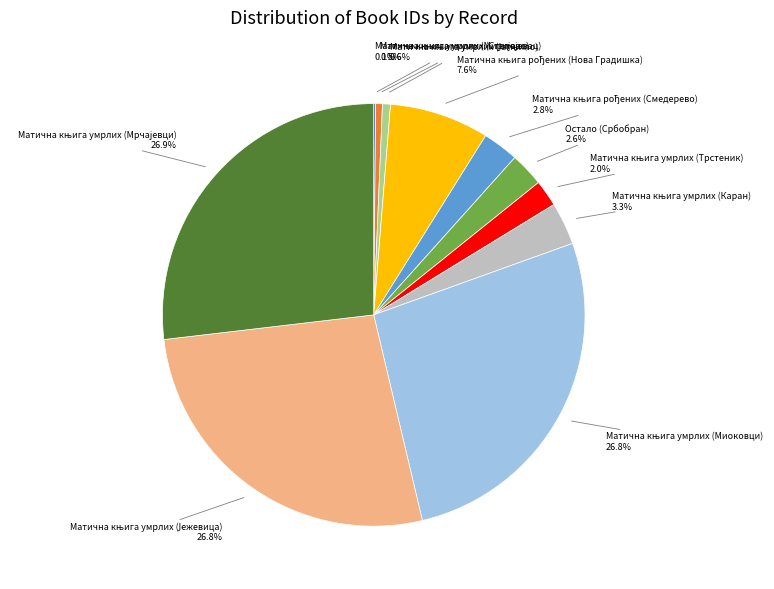

Does any single category account for the majority?

No